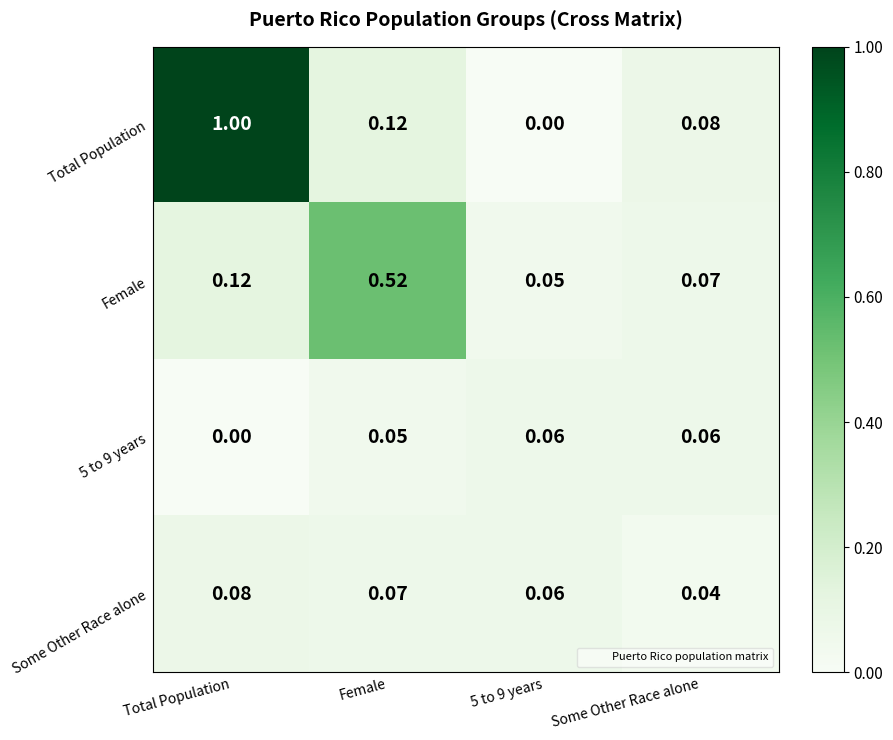

Which category has the highest value across all series?

Total Population